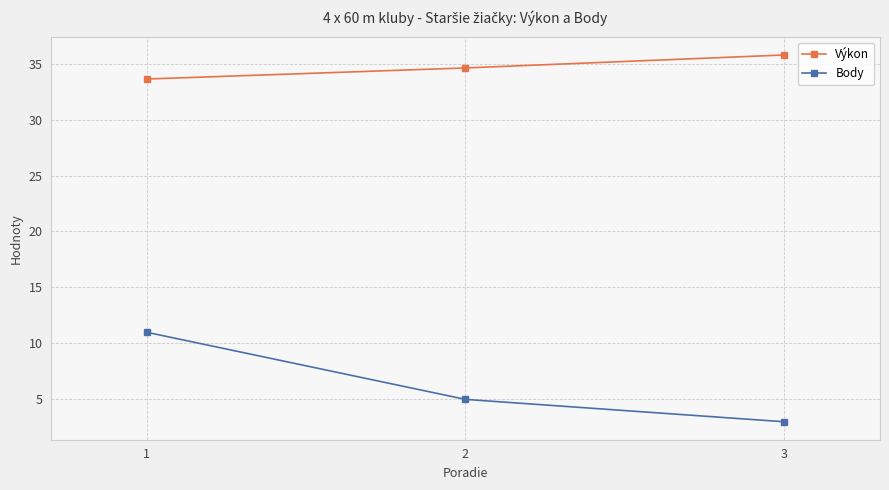

Does the chart display data point markers on the line(s)?

Yes